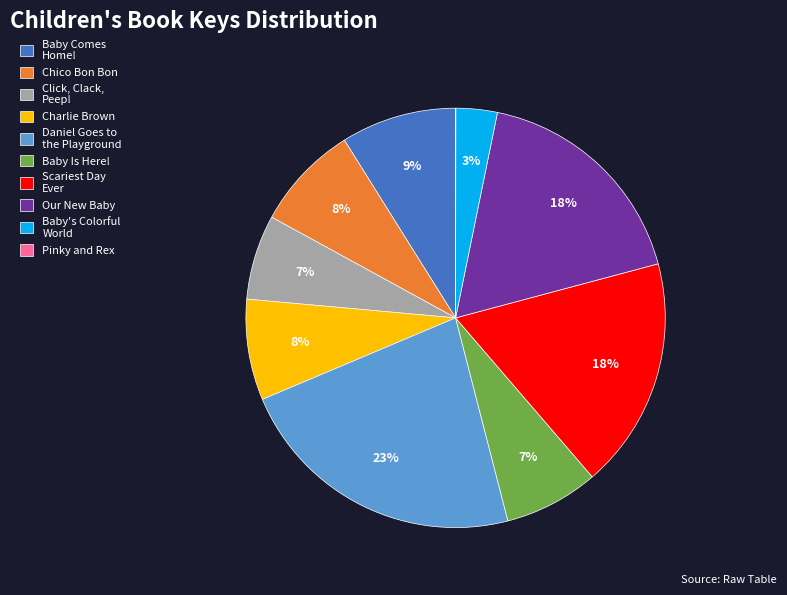

To the nearest percent, what is the difference between the Baby Is Here! and Baby's Colorful World slice percentages?

4%